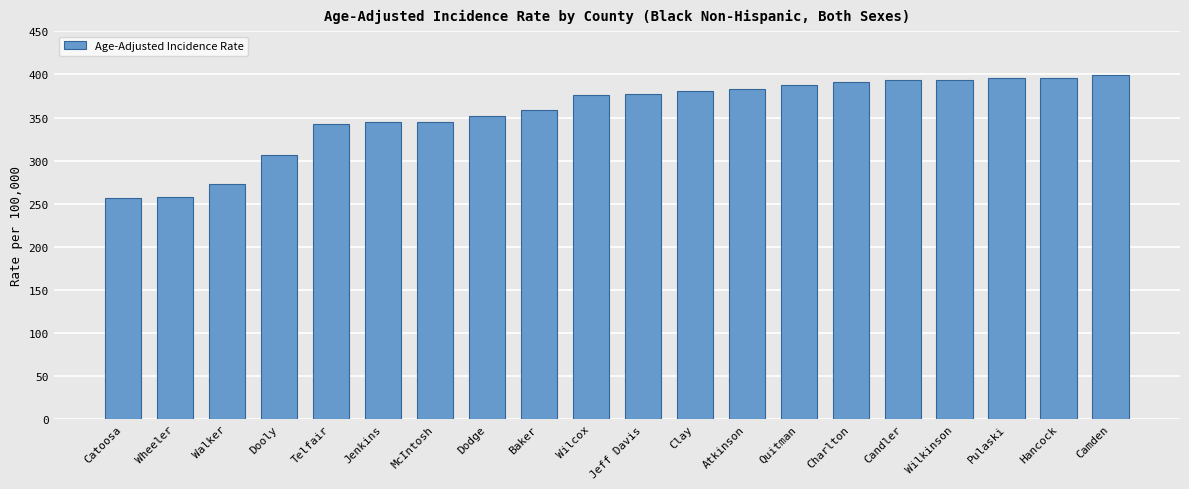

What is the value of the 18th bar from the left?

395.9